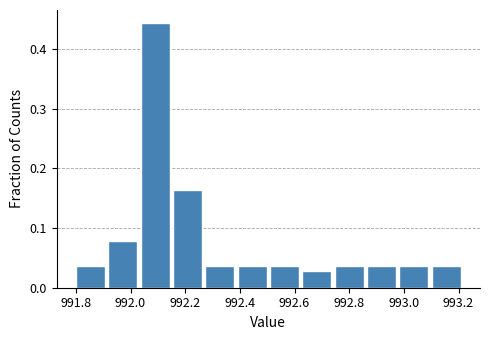

Over which range of the x-axis is the bar tallest?

992.04 to 992.16